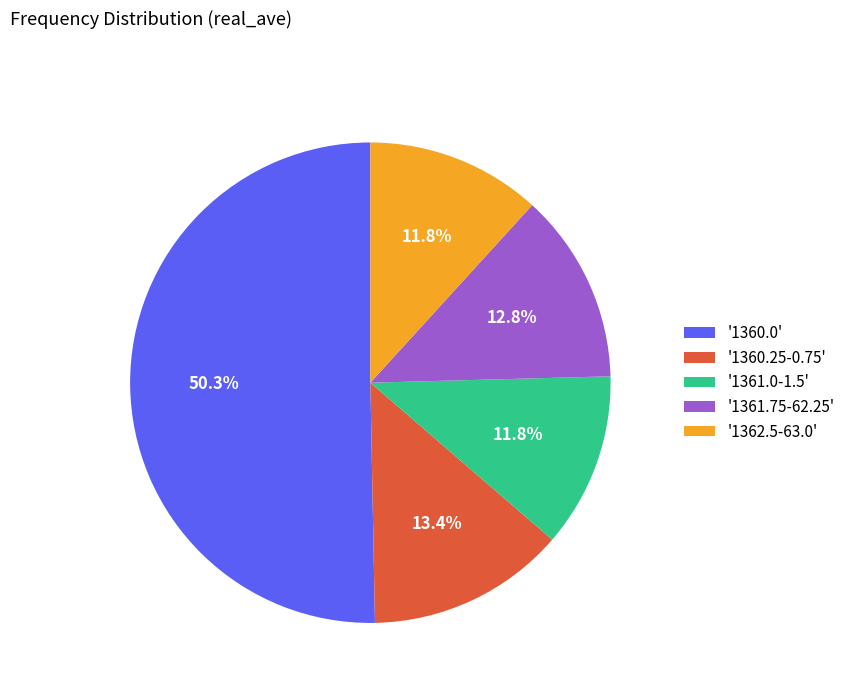

Count the number of slices in the pie.

5